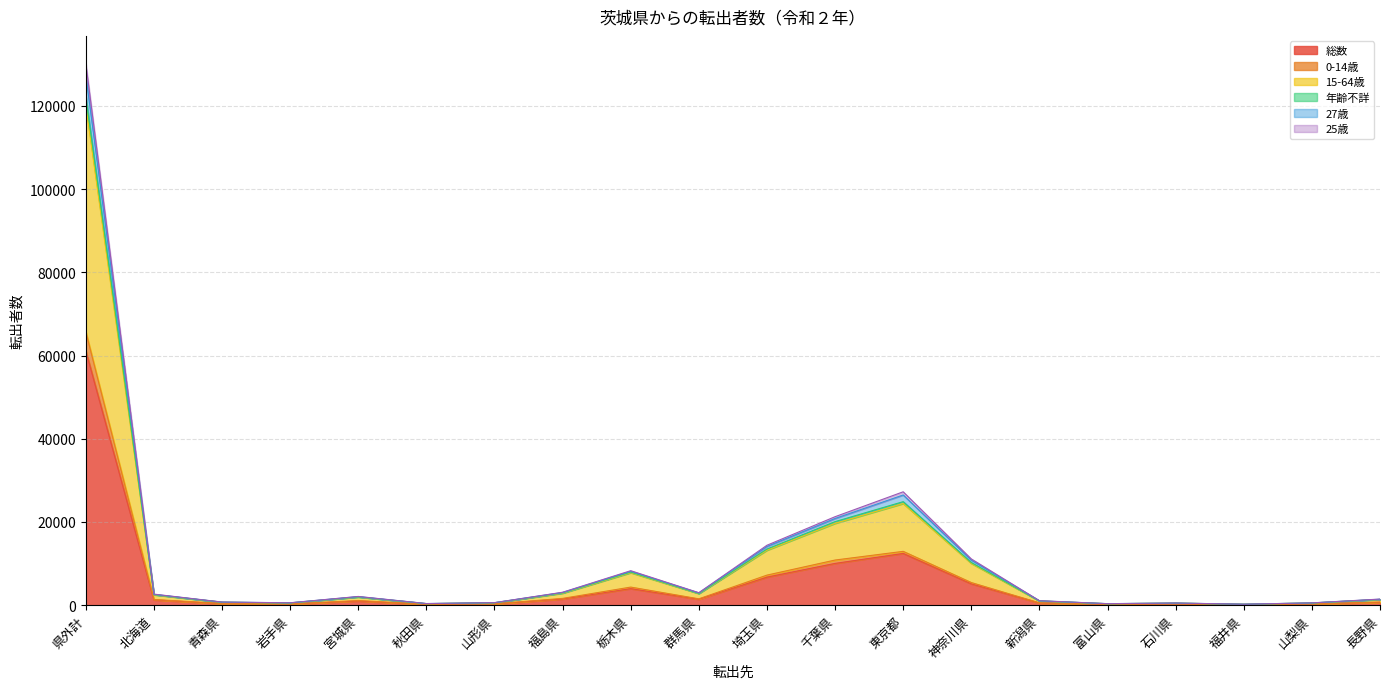

Where does the 15-64歳 series first go above 2097?

県外計